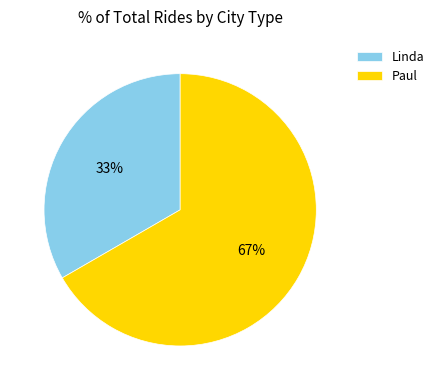

To the nearest percent, what is the combined percentage of Paul and Linda?

100%